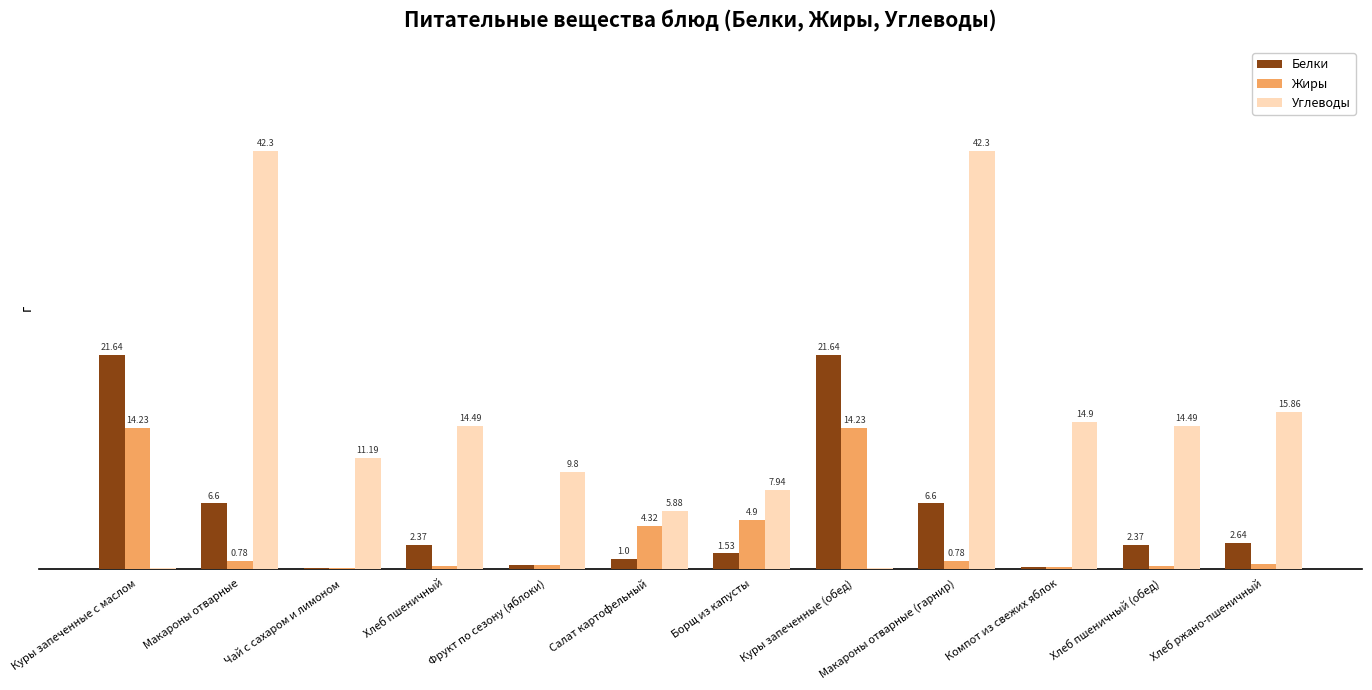

Which series changed the most between Борщ из капусты and Компот из свежих яблок?

Углеводы